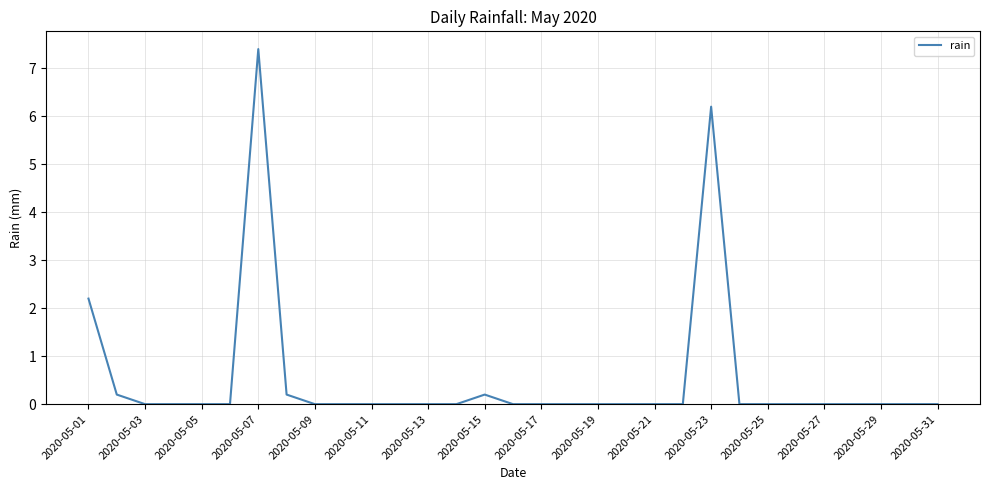

What is the maximum value shown in the chart?

7.4